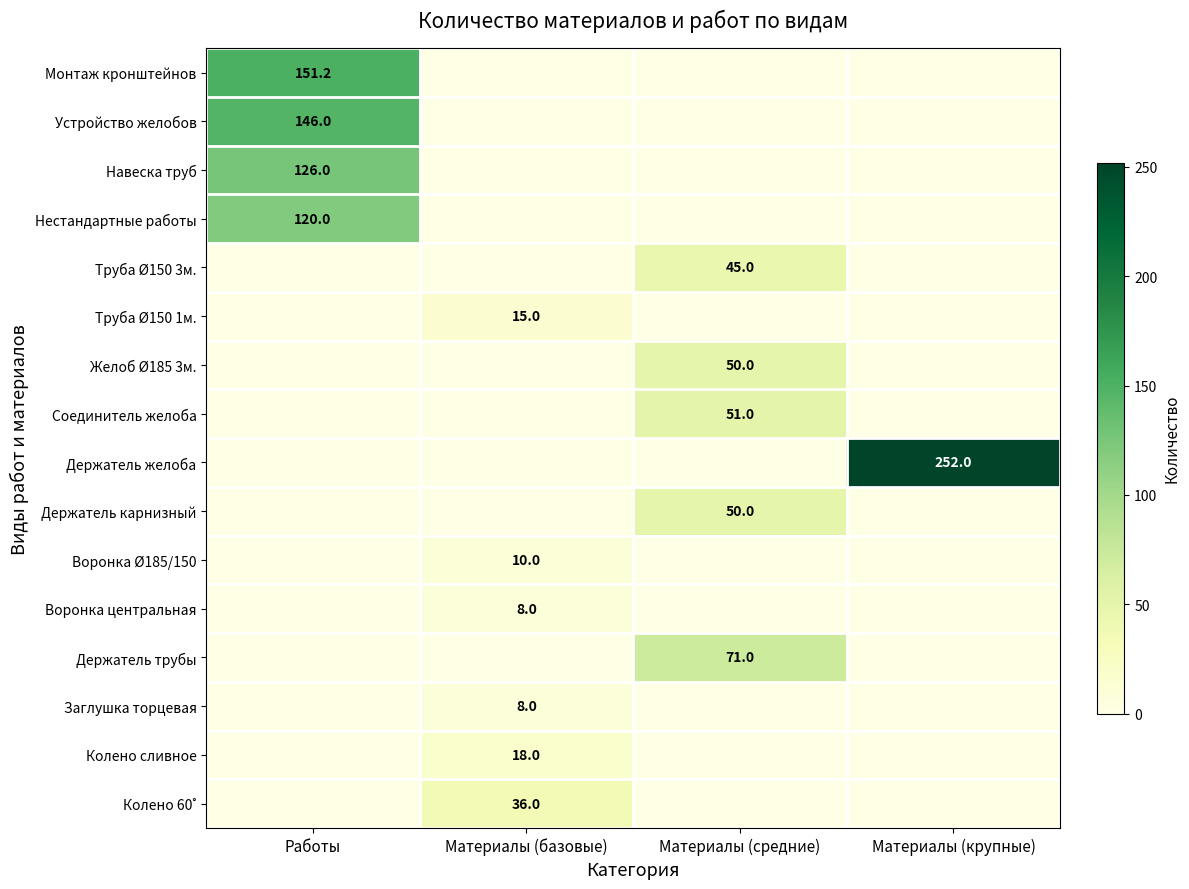

Is it true that Воронка Ø185/150 equals 2.6 at Материалы (базовые)?

False